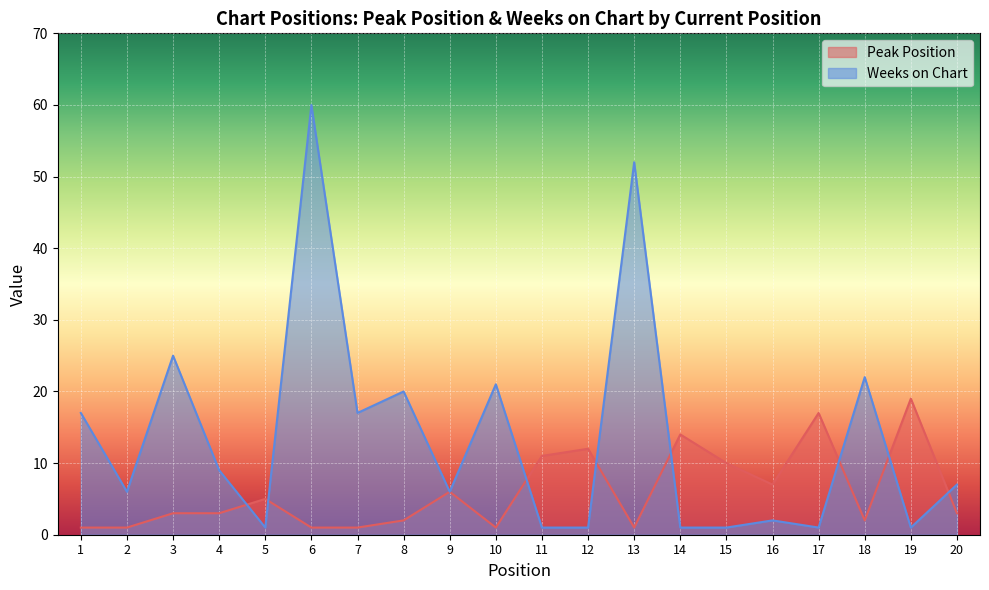

What is the value of the Peak Position point at the 9th from the left?

6